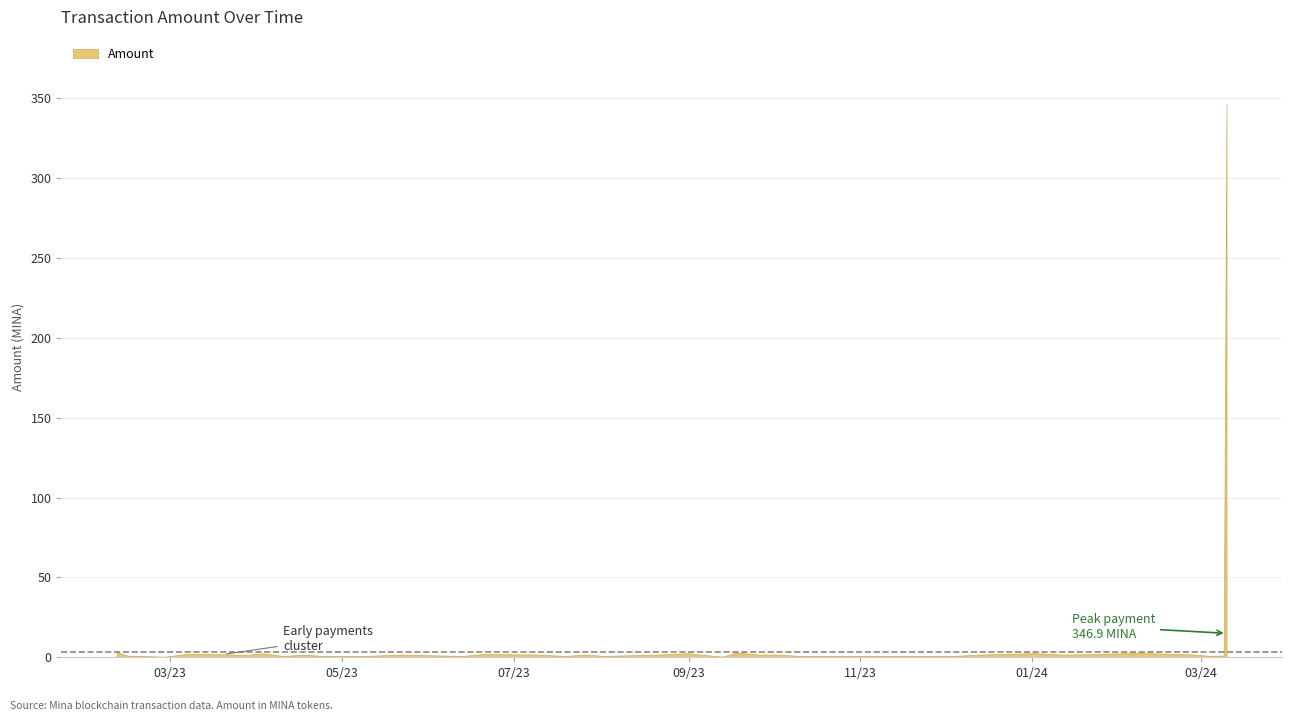

How many lines are shown in the chart?

1